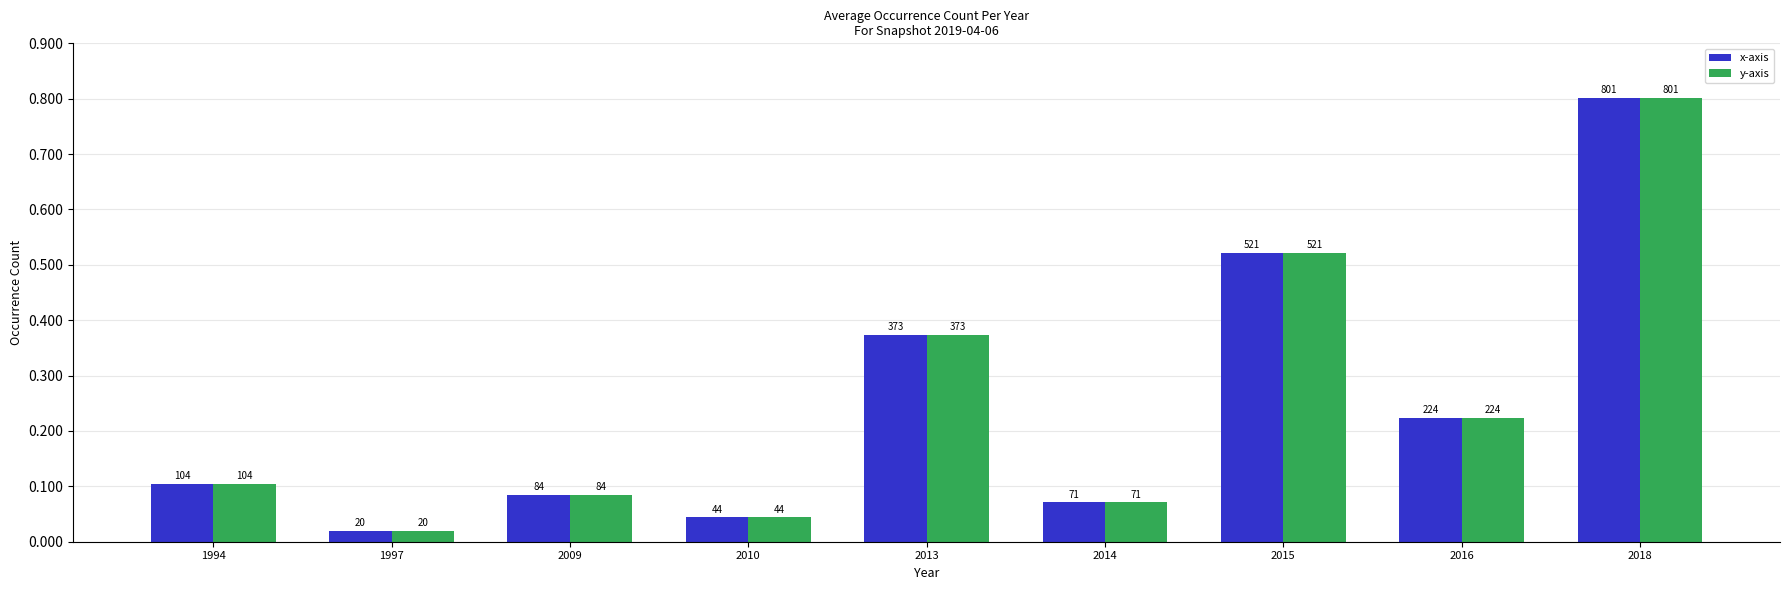

What value does the y-axis series have at 2015, to the nearest 50?

500